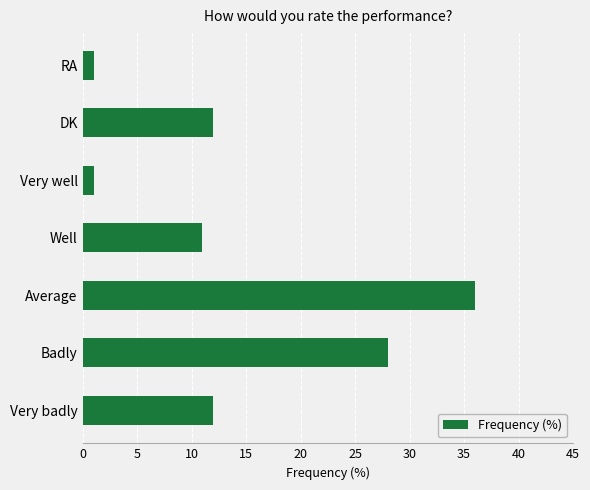

What is the change in value from Very badly to Badly?

+16